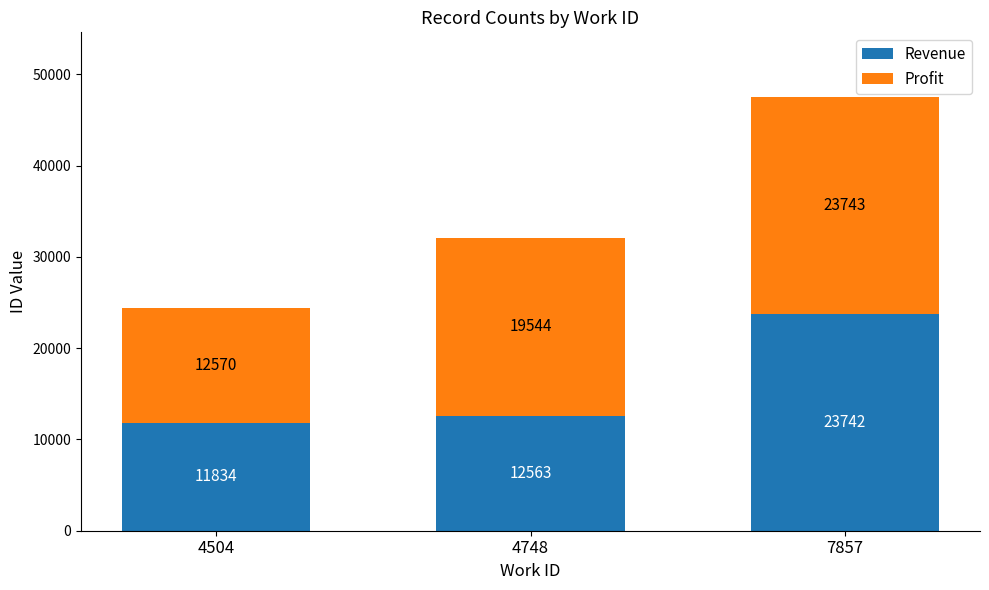

True or false: Revenue has a value of 15690 at 4504.

False